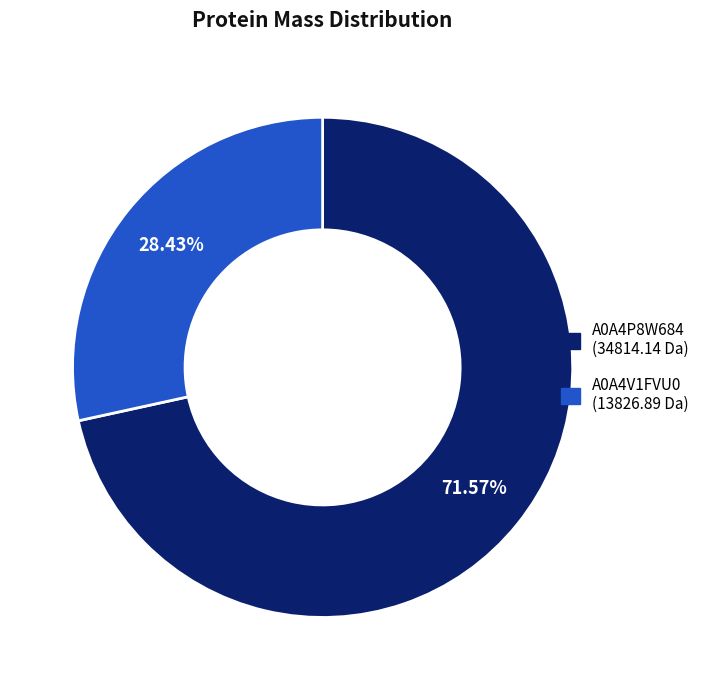

Is there any slice that represents more than half of the pie?

Yes